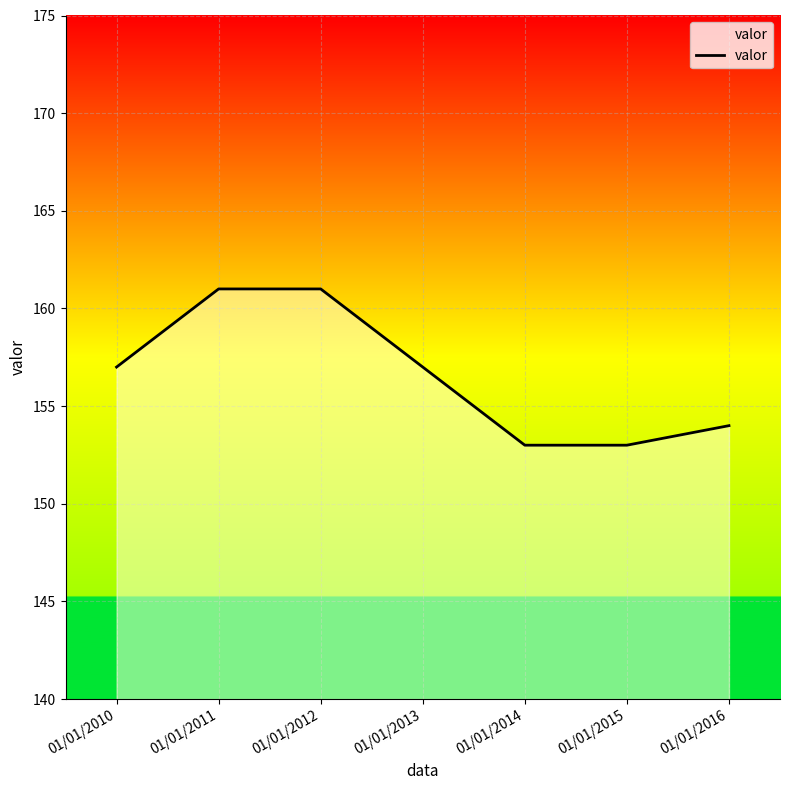

What is the difference between the second highest and second lowest values?

8